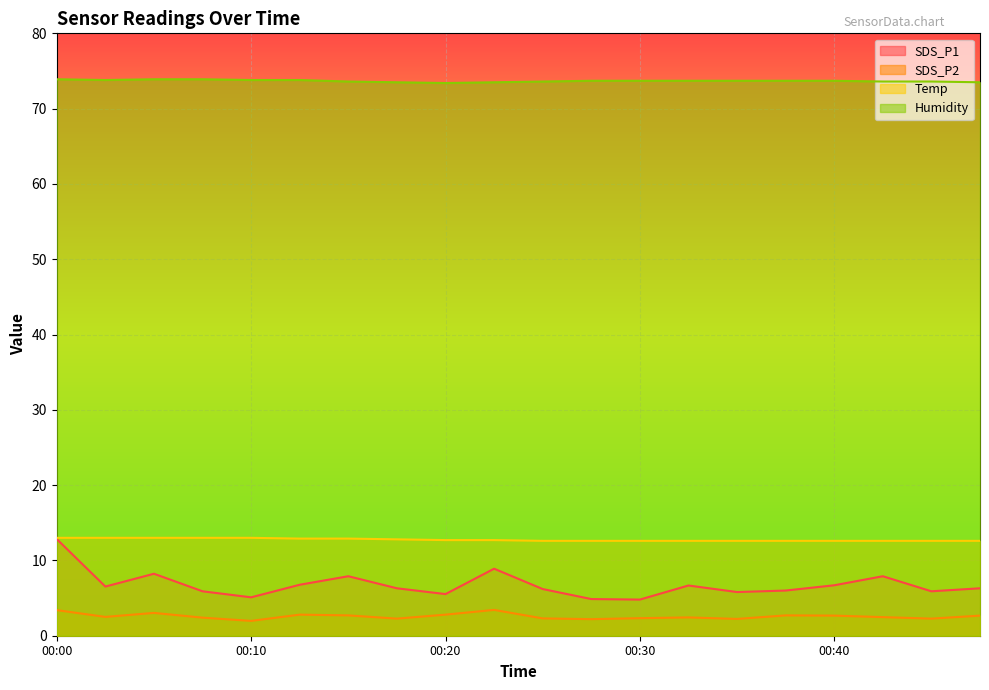

Rank the series at 00:12 from lowest to highest value.

SDS_P2, SDS_P1, Temp, Humidity